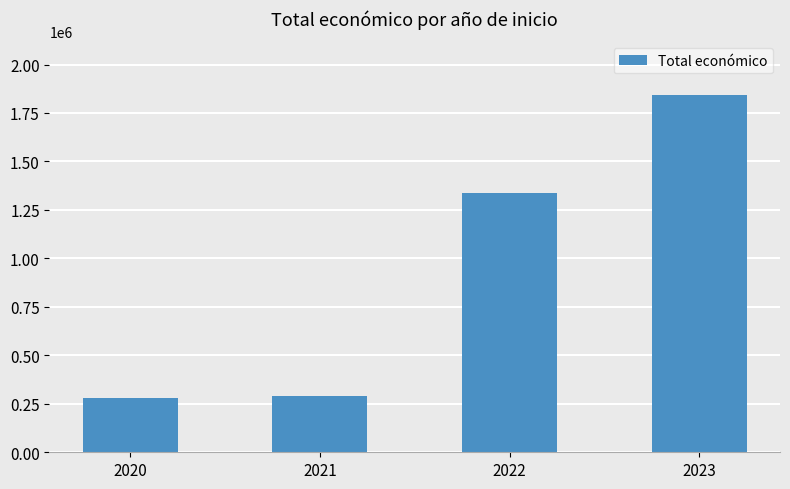

Reading left to right, transcribe all the data shown in this chart.

2020=282464	2021=291200	2022=1334848	2023=1843146